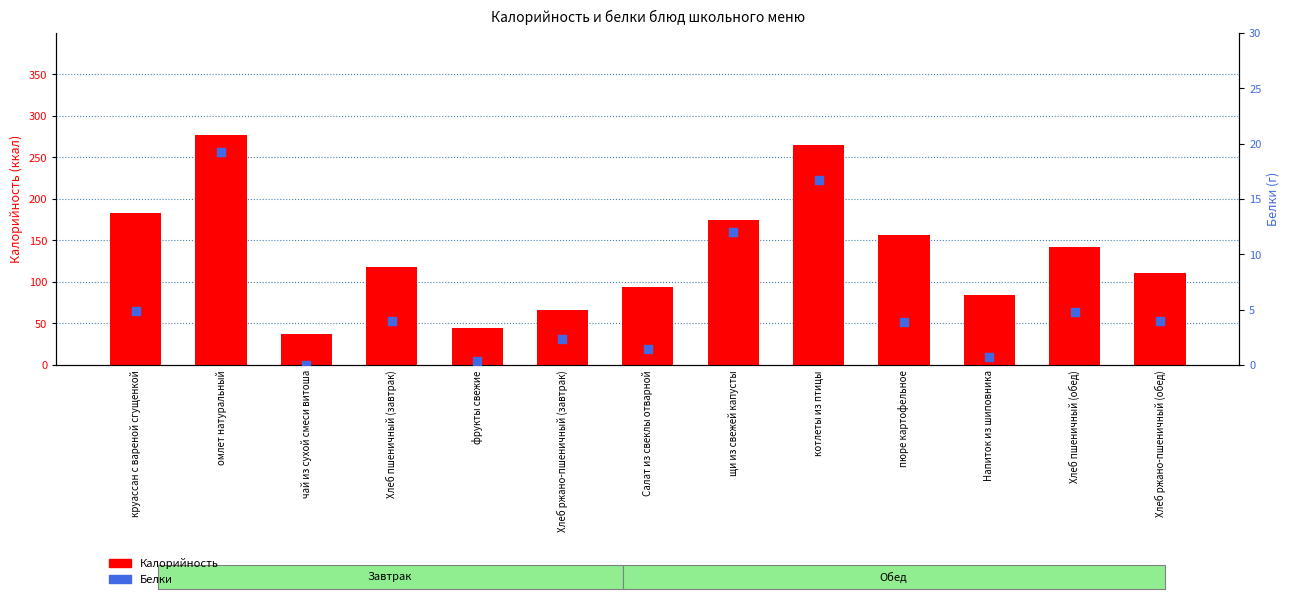

Which series reaches the maximum Y coordinate?

Калорийность